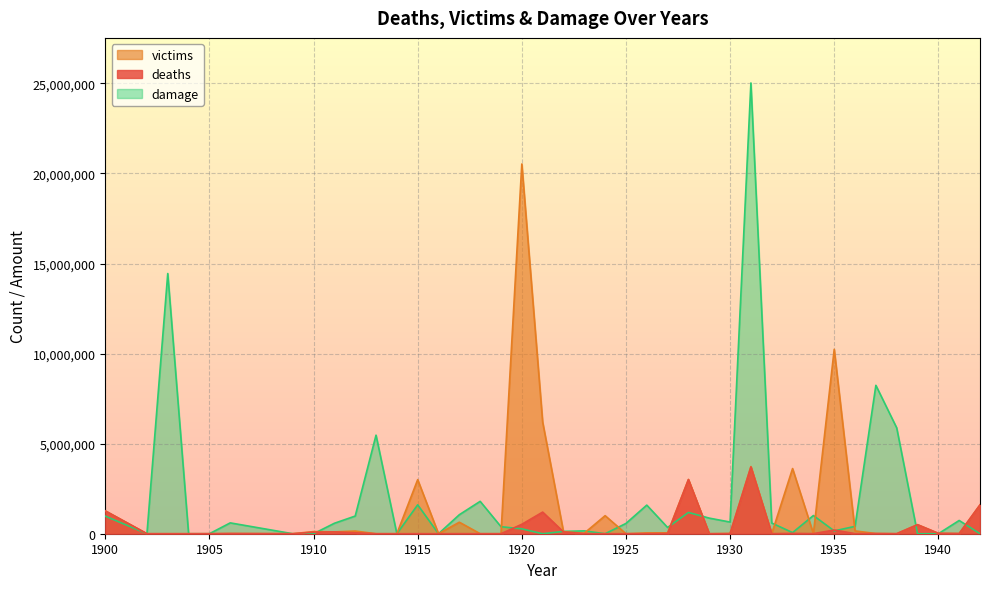

What is the maximum value shown in the chart?

25022568